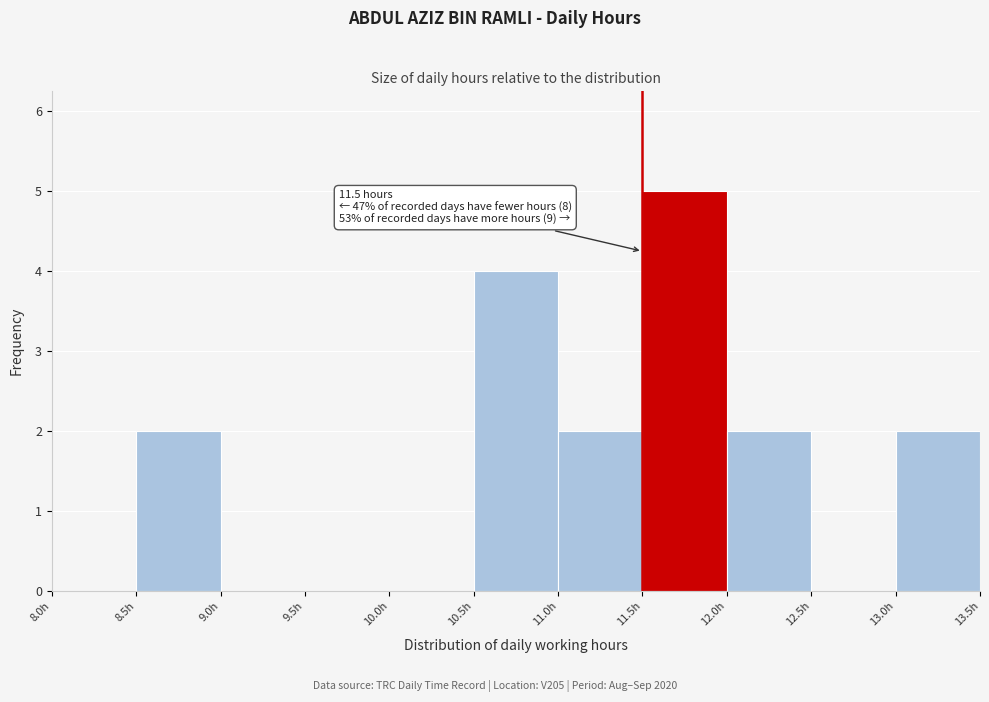

Which range on the x-axis has the tallest bar?

11.5 to 12.0